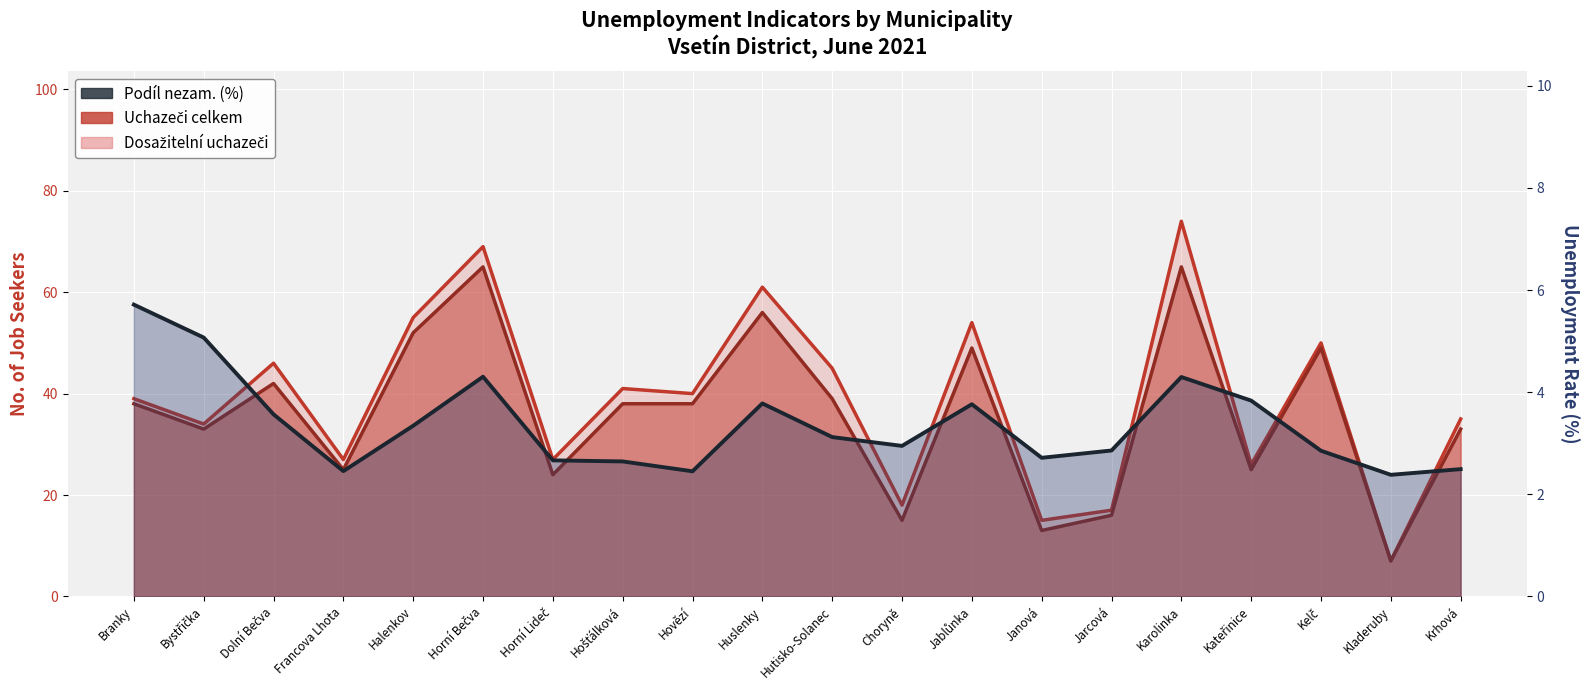

What is the approximate value of Dosažitelní uchazeči at Horní Lideč?

24.0